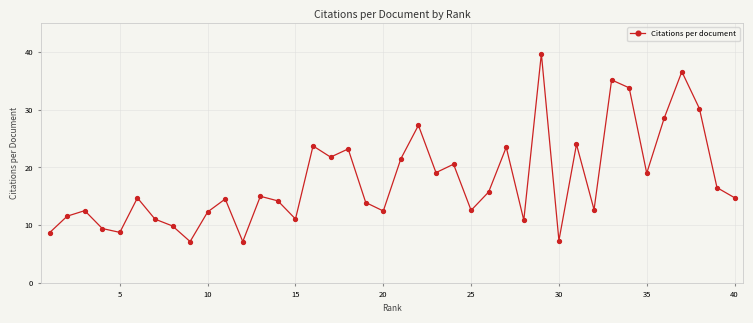

What is the smallest value displayed?

7.1